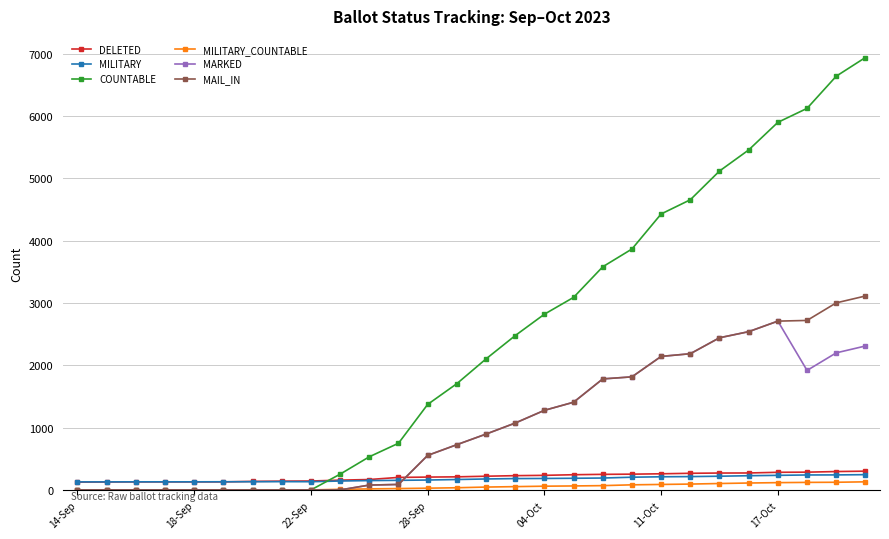

What is the average value of the MAIL_IN series?

1091